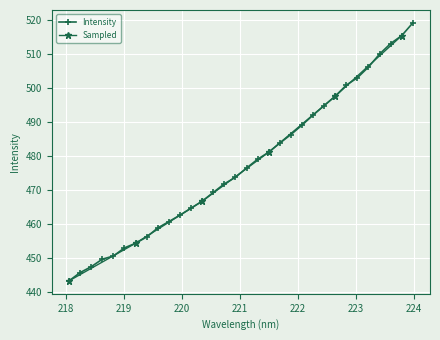

Is it true that the value at 220.9264 is 473.8?

True